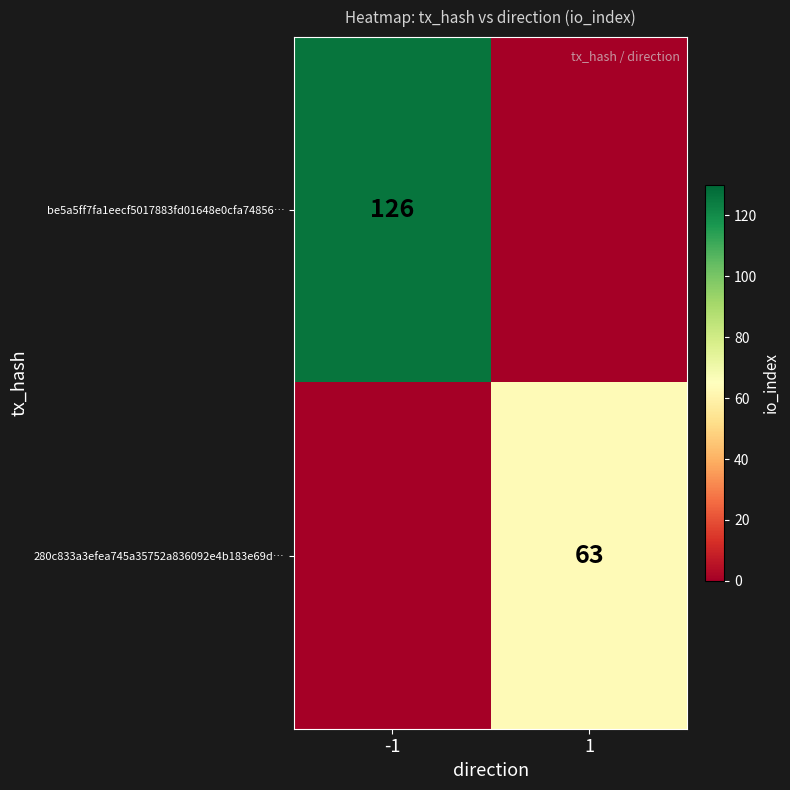

True or false: be5a5ff7fa1eecf5017883fd01648e0cfa74856… has a value of 126 at -1.

True